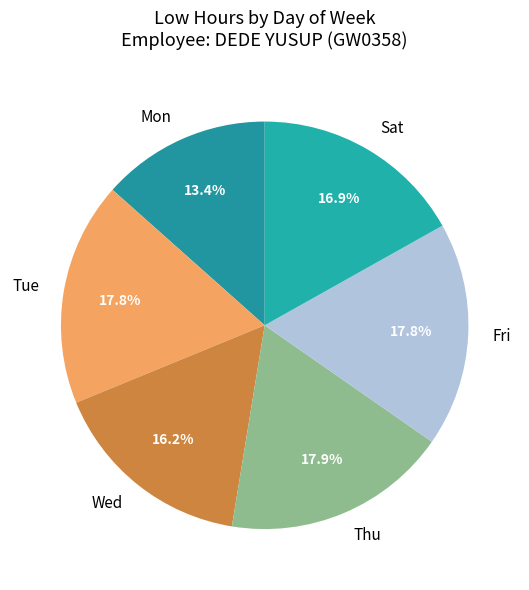

How many slices are in this pie chart?

6